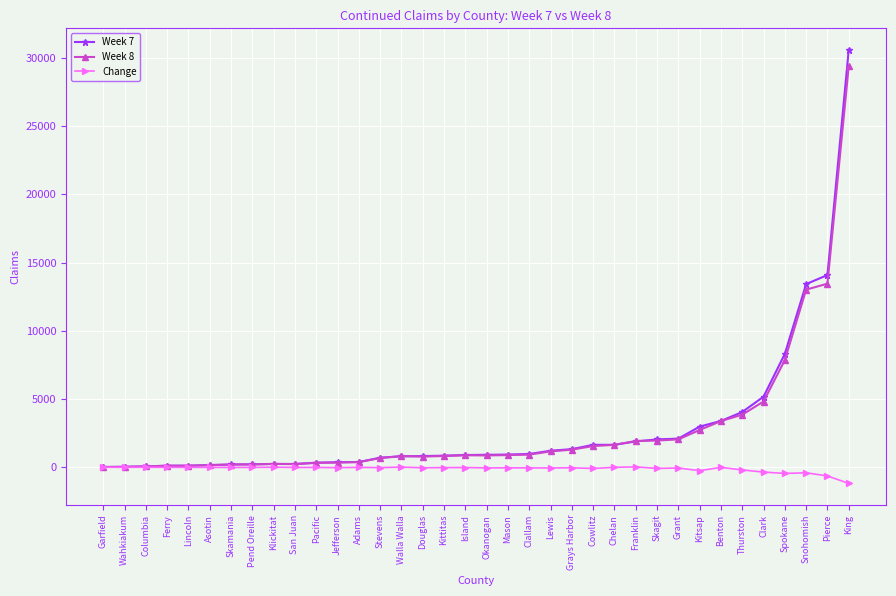

At which category does the chart reach its peak across all series?

King